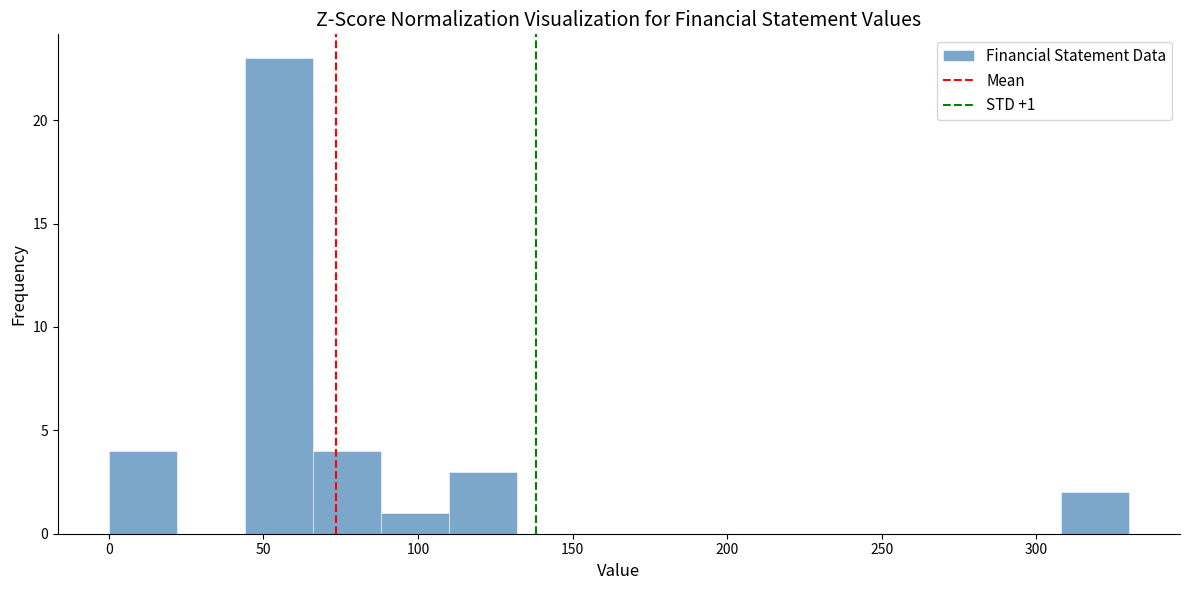

Which range on the x-axis has the tallest bar?

44 to 66